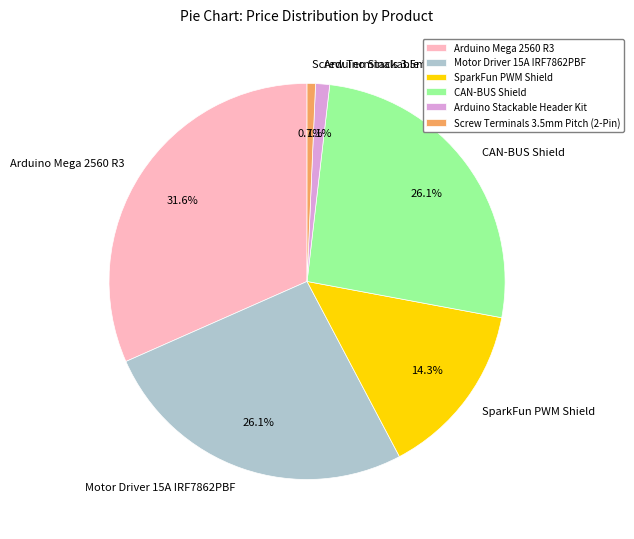

Combined, do Arduino Stackable Header Kit and SparkFun PWM Shield account for over 50%?

No